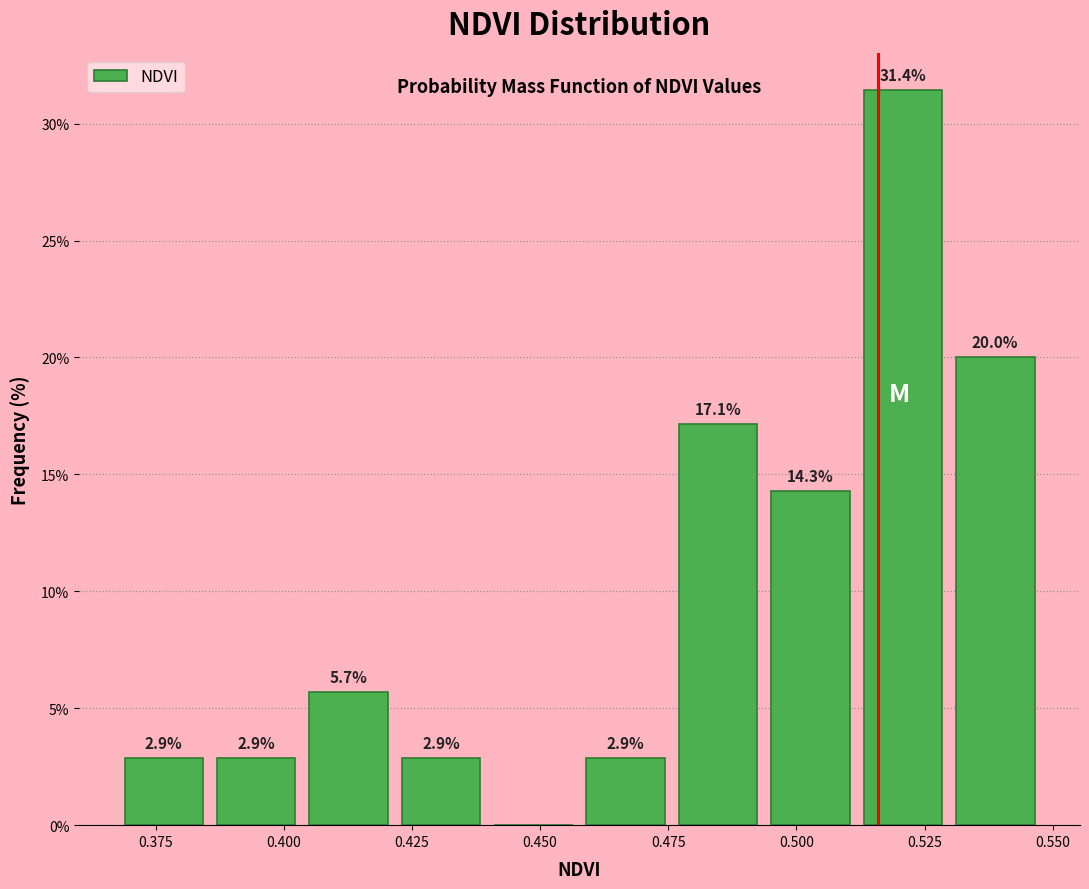

Read against the x-axis, roughly where is the centre of the tallest bar?

0.520